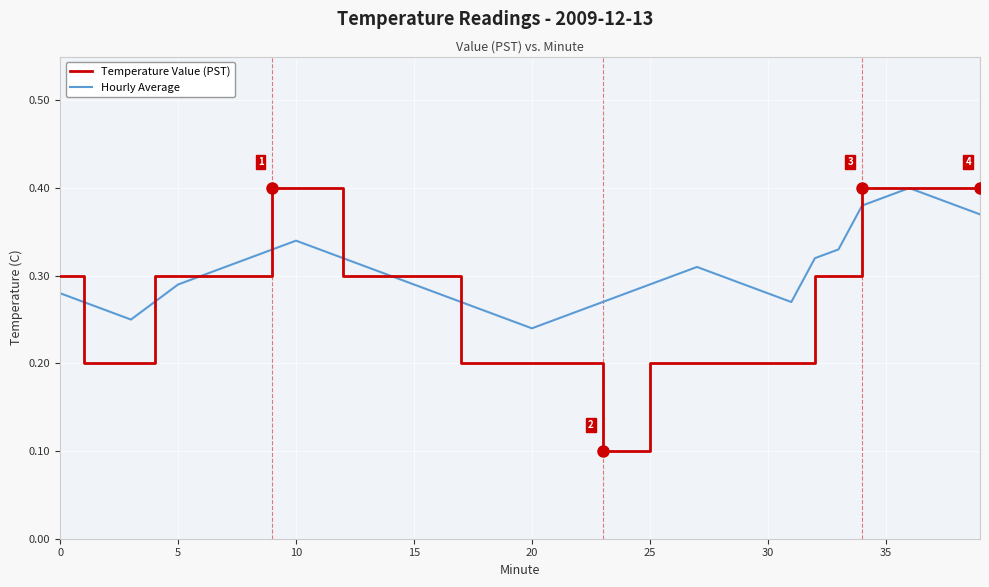

Rank the series by their average value, from lowest to highest.

Temperature Value (PST), Hourly Average